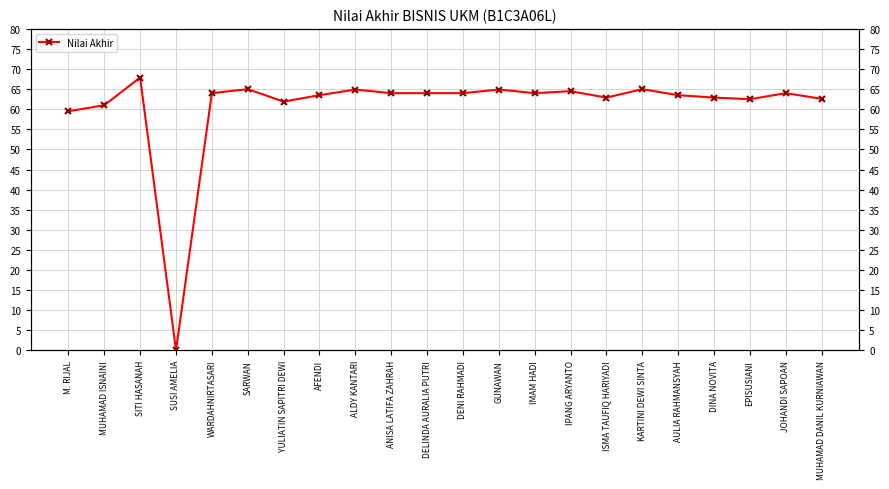

What is the difference between the maximum and minimum values?

67.9